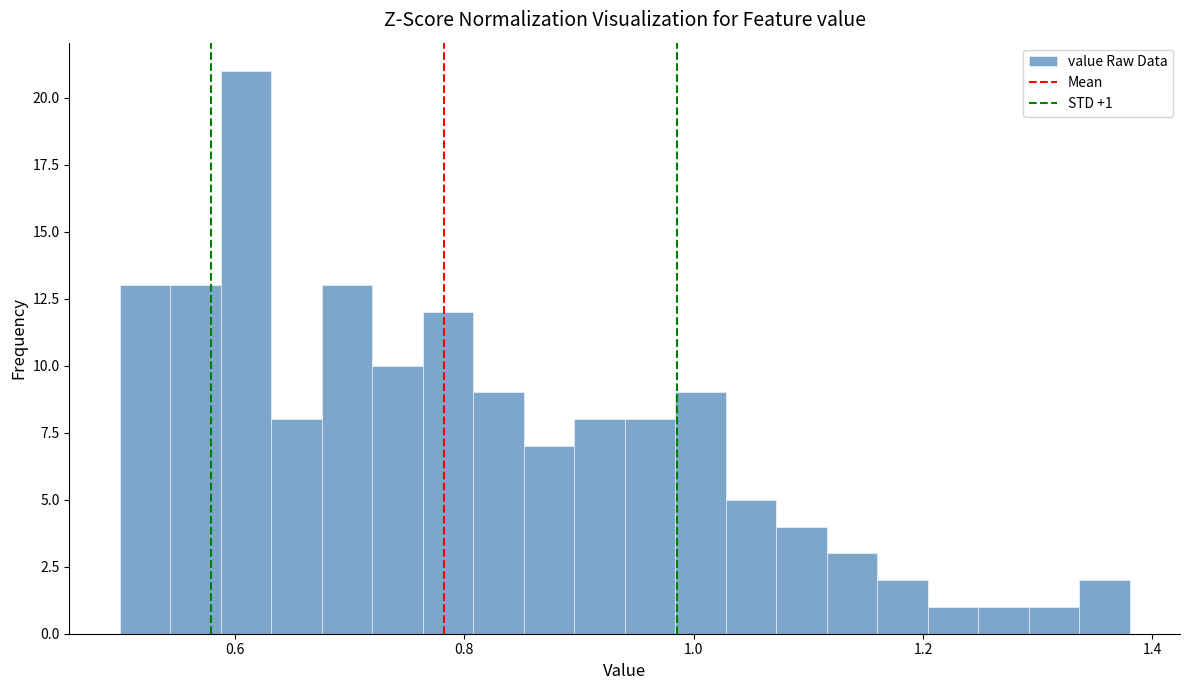

Read against the x-axis, roughly where is the centre of the tallest bar?

0.62